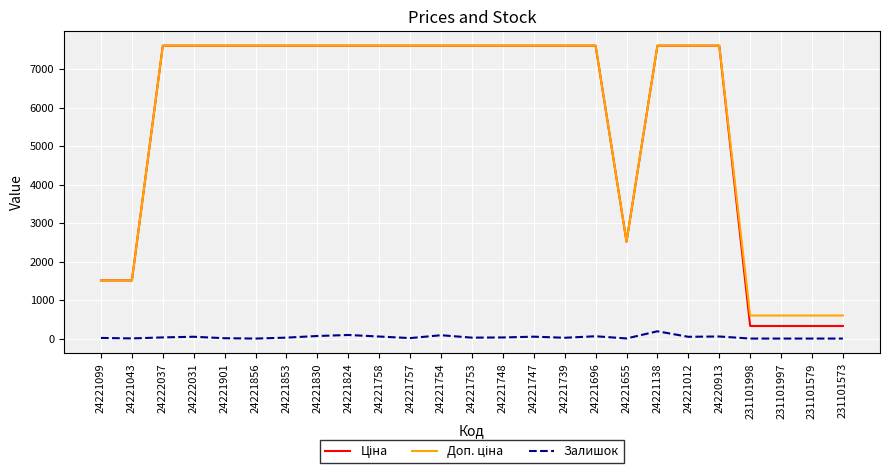

Is it true that Залишок equals 30.0 at 24222037?

True